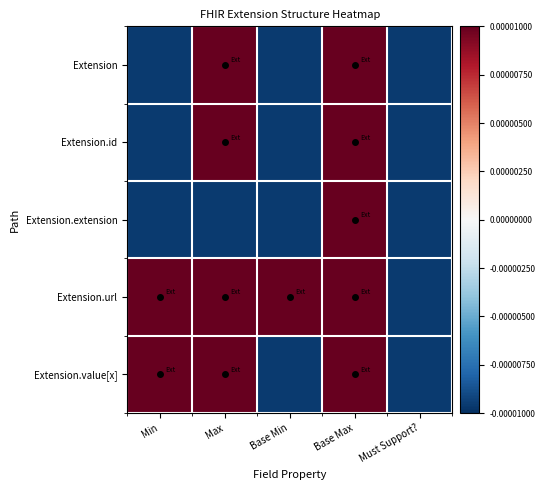

Rank the series at Base Max from lowest to highest value.

Extension, Extension.id, Extension.extension, Extension.url, Extension.value[x]